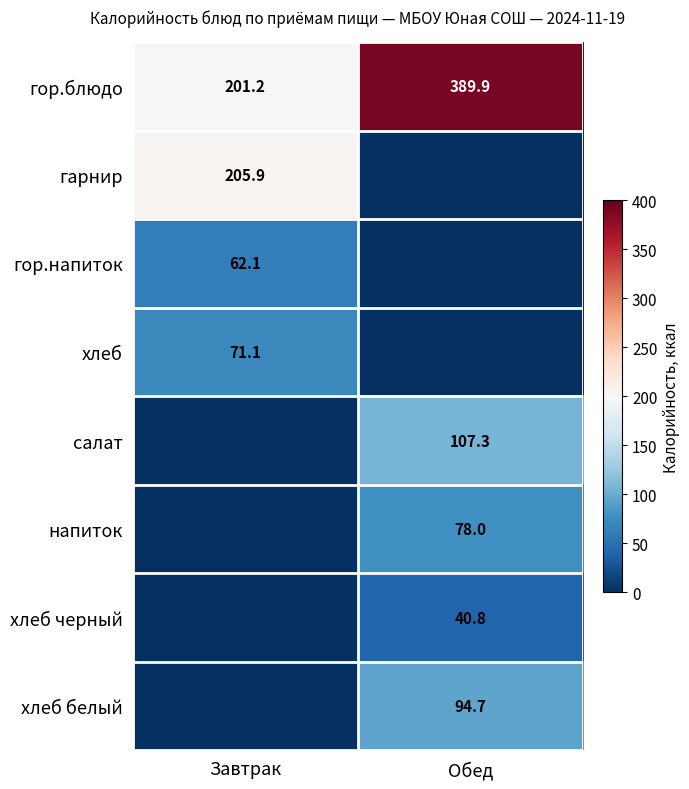

Is it true that гор.напиток equals 62.1 at Завтрак?

True